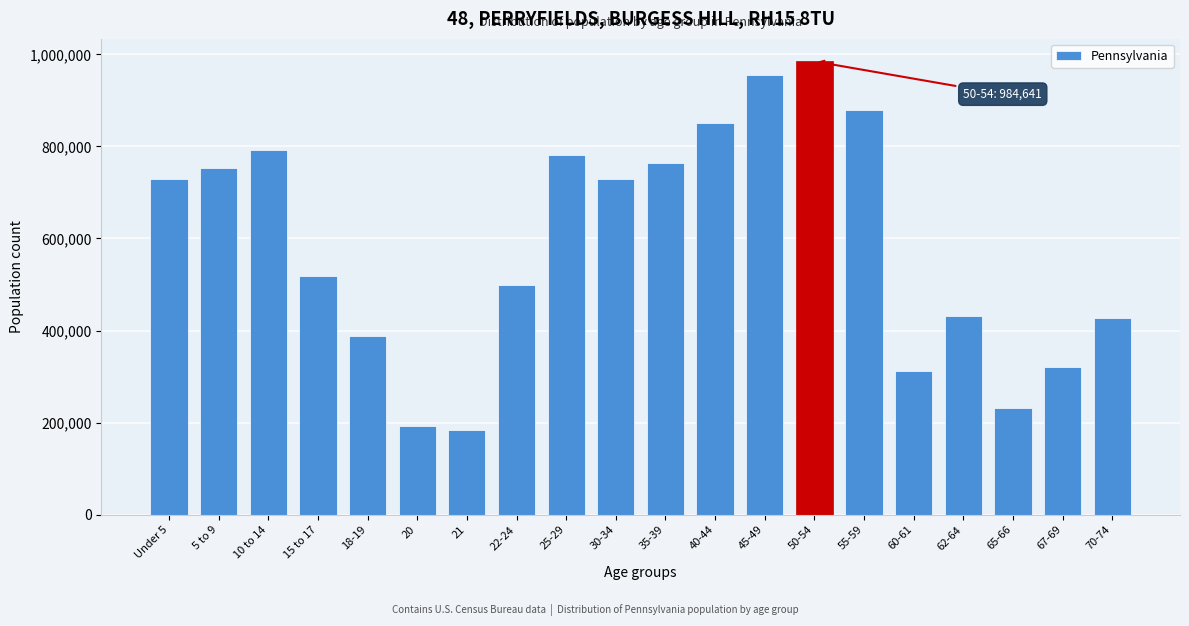

What is the label of the 8th bar from the right?

45-49